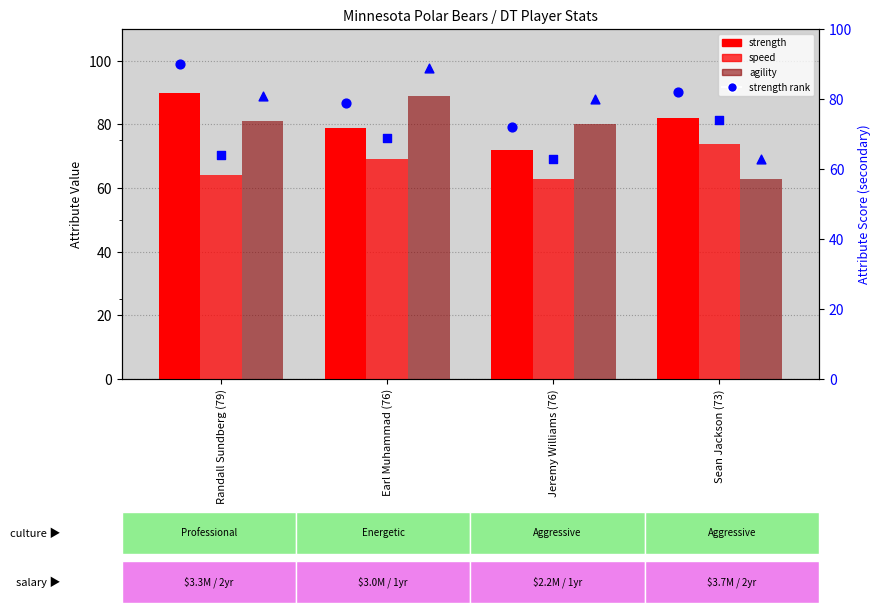

Which series has the largest Y range (max minus min)?

agility